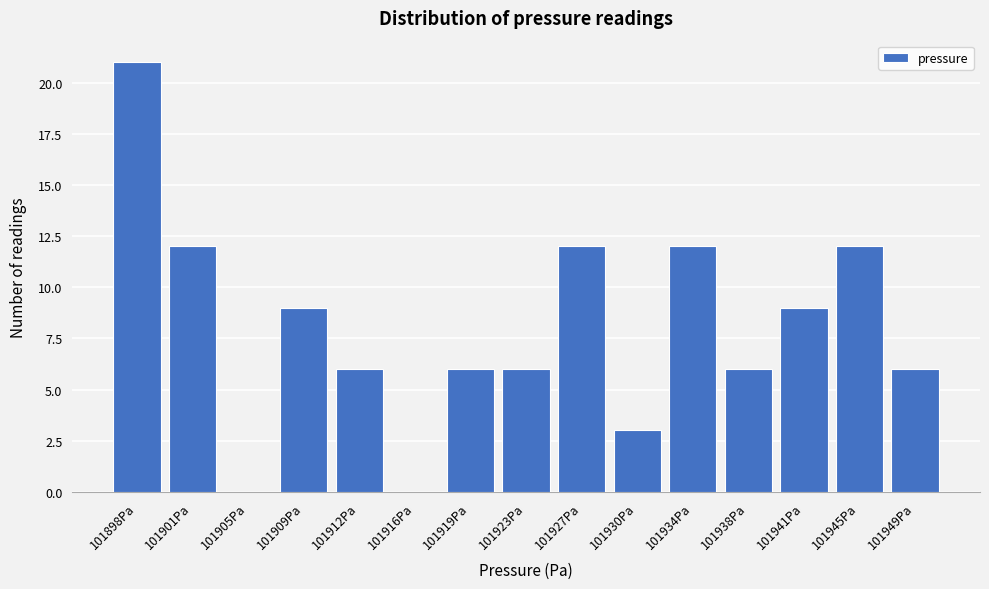

Reading right to left, transcribe all the data shown in this chart.

101949Pa=6	101945Pa=12	101941Pa=9	101938Pa=6	101934Pa=12	101930Pa=3	101927Pa=12	101923Pa=6	101919Pa=6	101916Pa=0	101912Pa=6	101909Pa=9	101905Pa=0	101901Pa=12	101898Pa=21